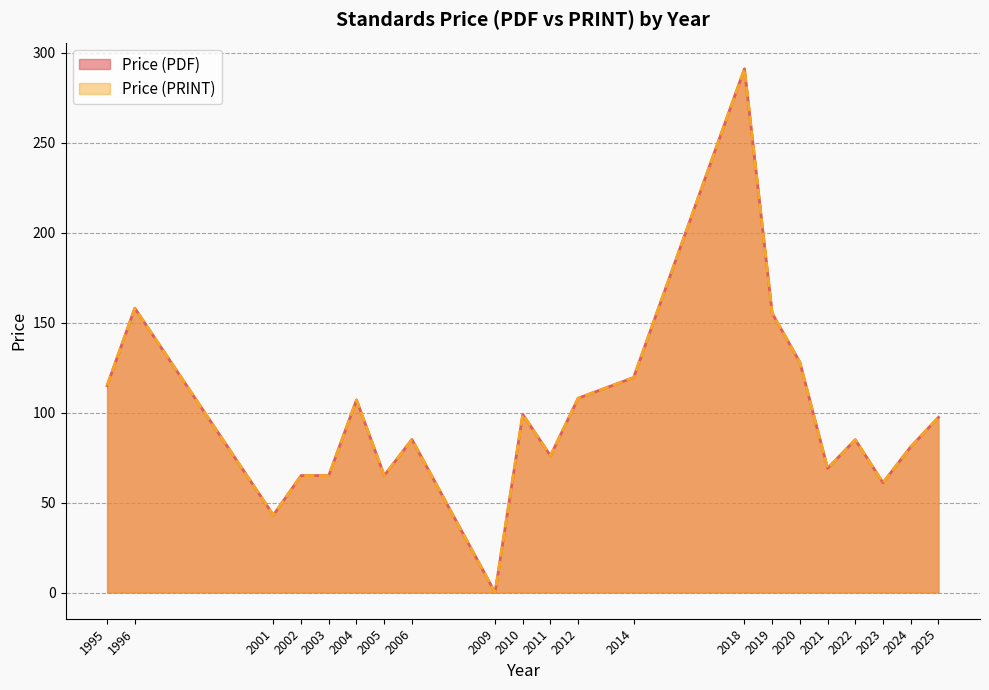

True or false: Price (PRINT) and Price (PDF) cross at least once.

False